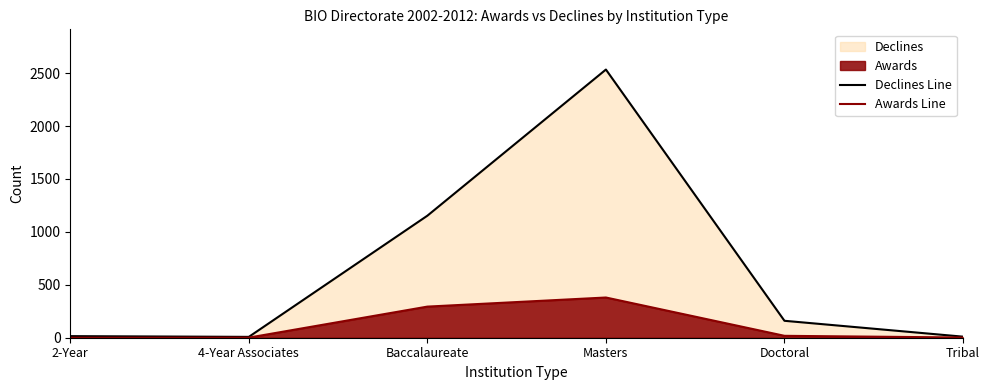

True or false: Declines Line and Awards Line intersect in this chart.

False